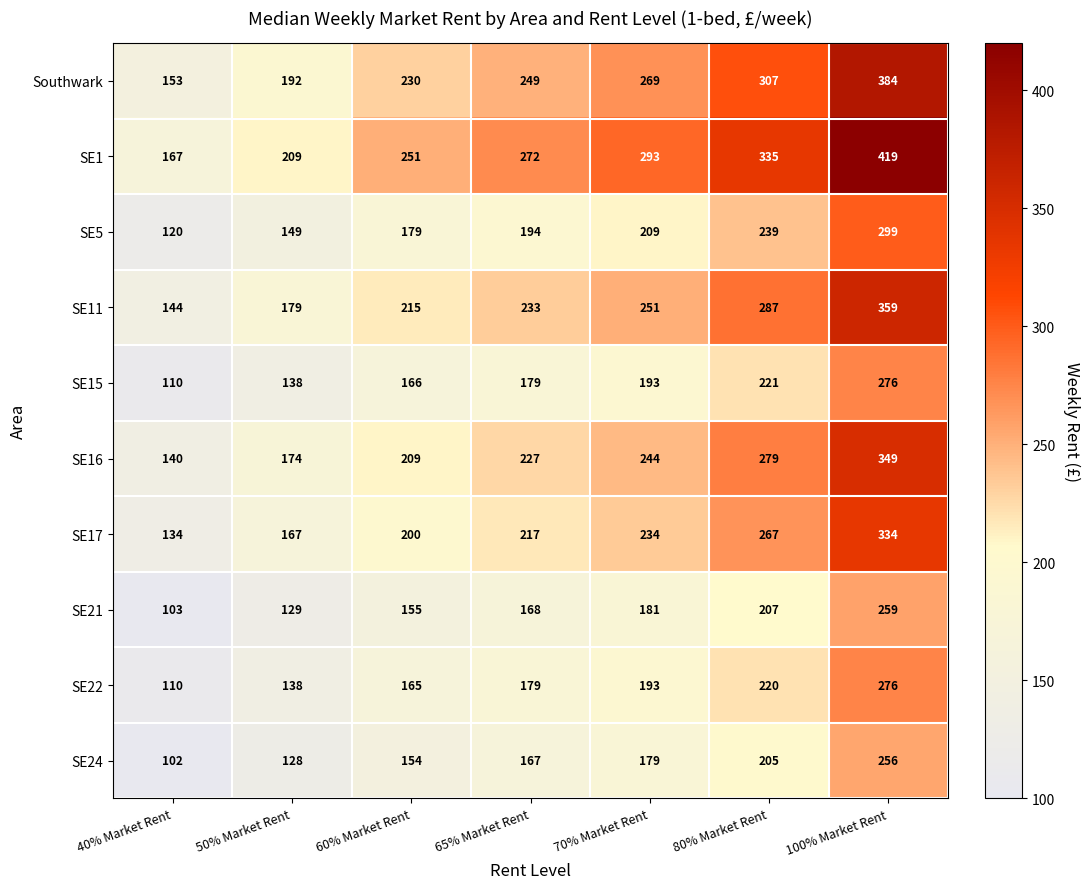

Which series changed the most between 40% Market Rent and 60% Market Rent?

SE1